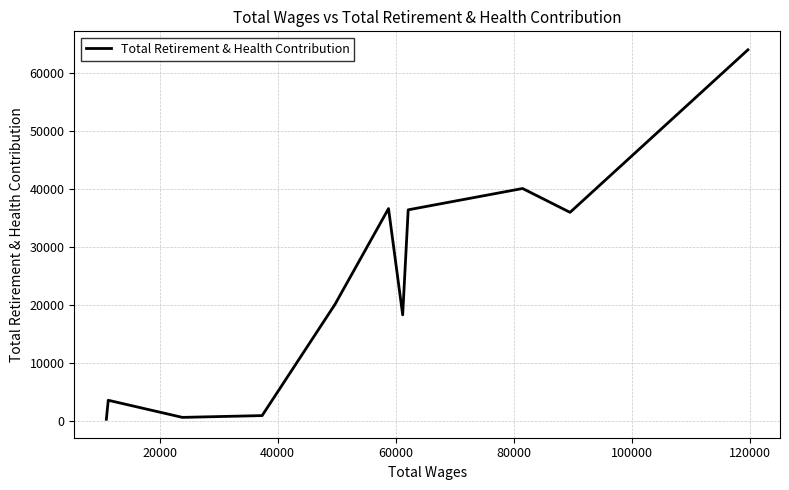

What is the maximum value shown in the chart?

64078